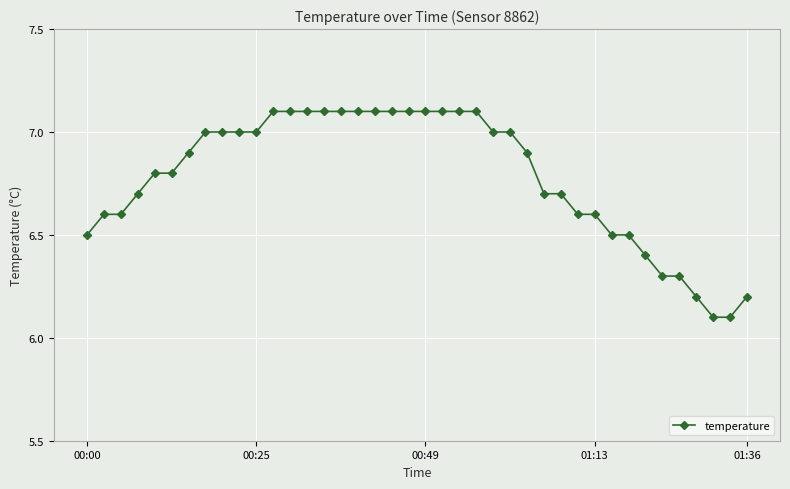

What is the value of the 15th point from the left?

7.1